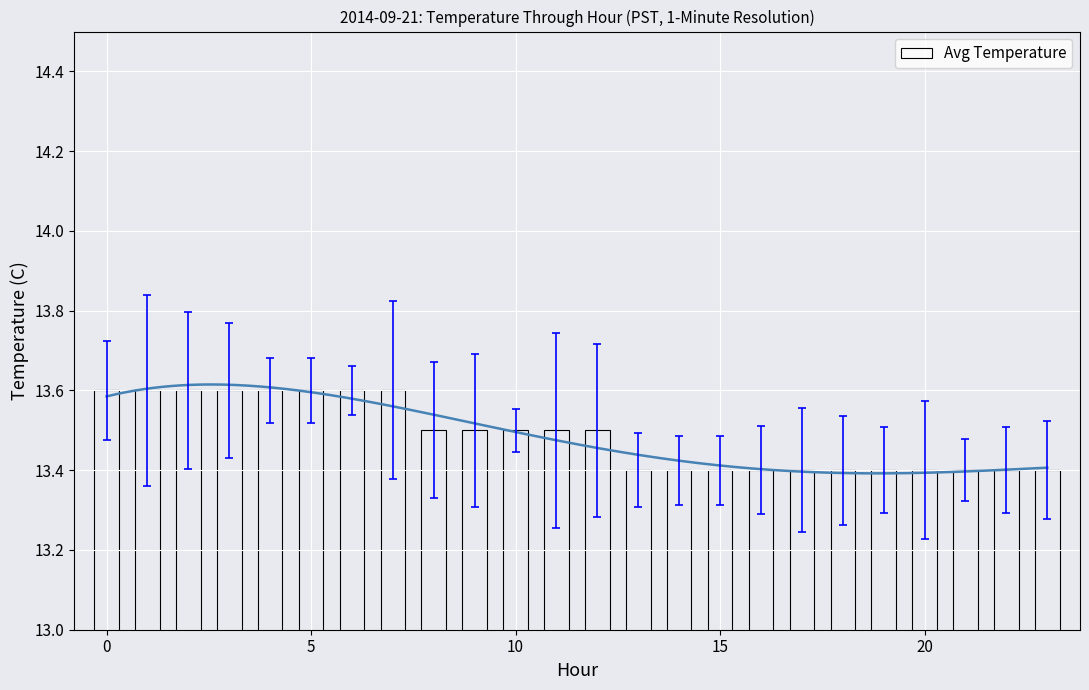

The Avg Temperature series shows 3.7 at 5. True or false?

False